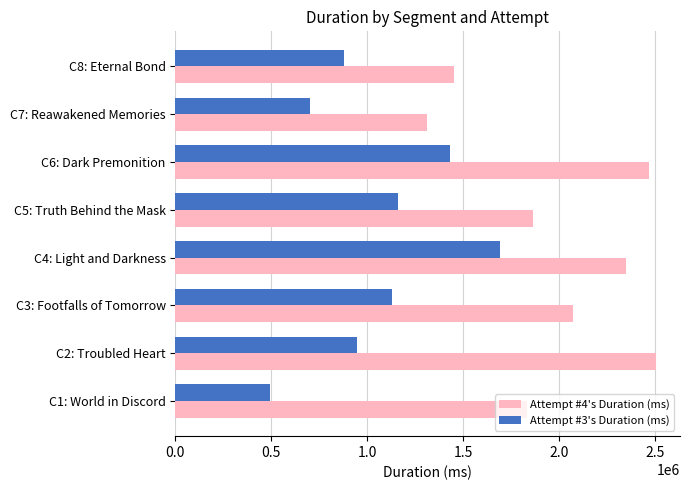

List the series in order of their overall mean, lowest first.

Attempt #3's Duration (ms), Attempt #4's Duration (ms)